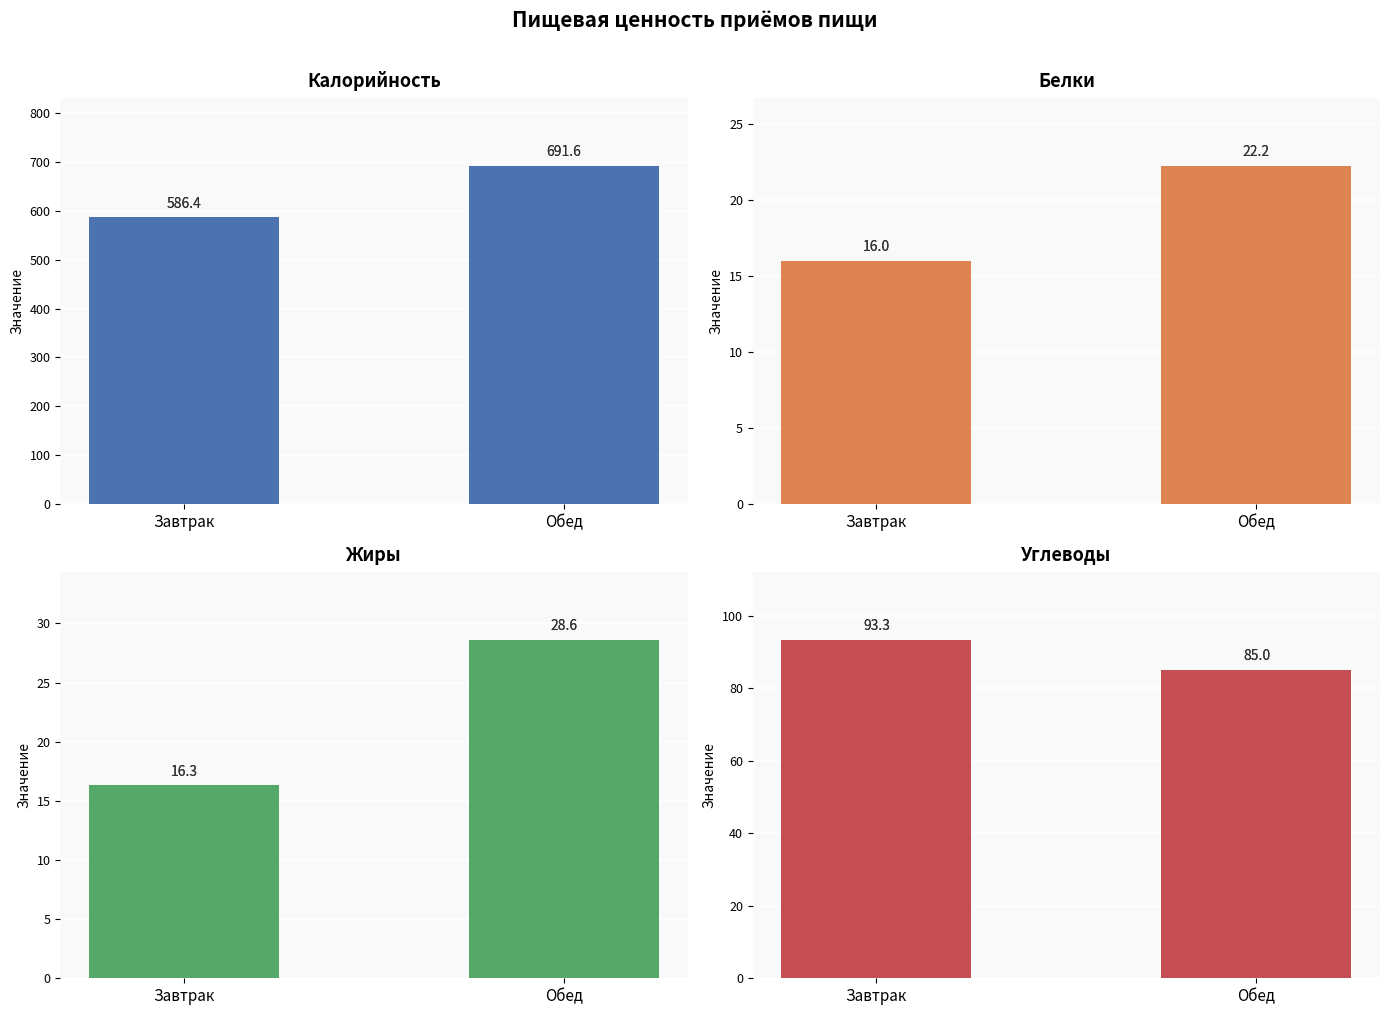

List the labels in order of Калорийность value, smallest first.

Завтрак, Обед